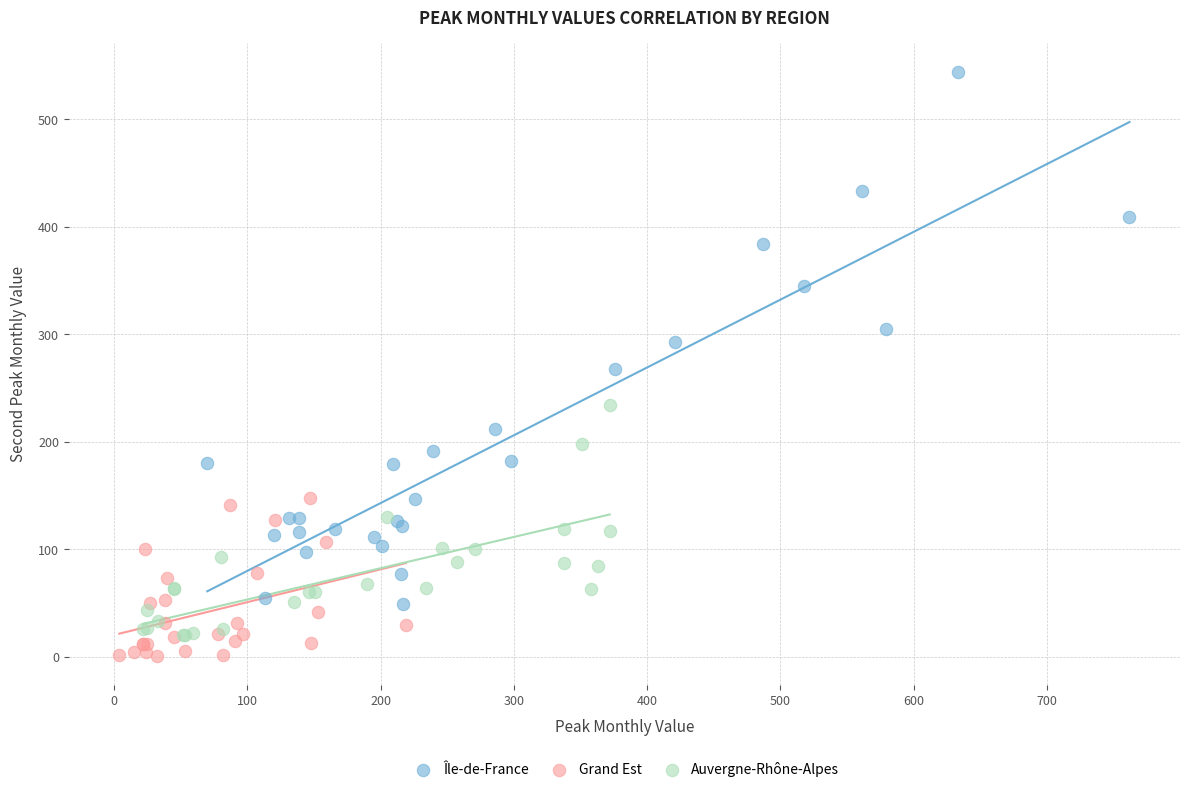

Which series contains the lowest Y value?

Grand Est